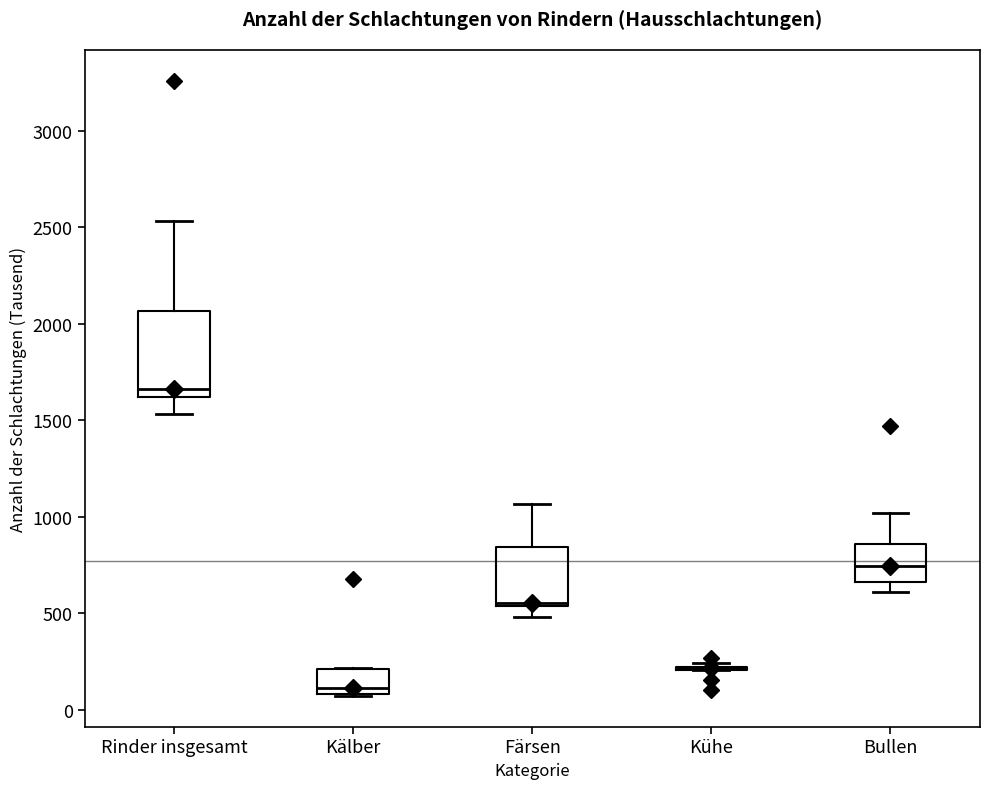

Which box is the tallest, from its lower edge to its upper edge?

Rinder insgesamt